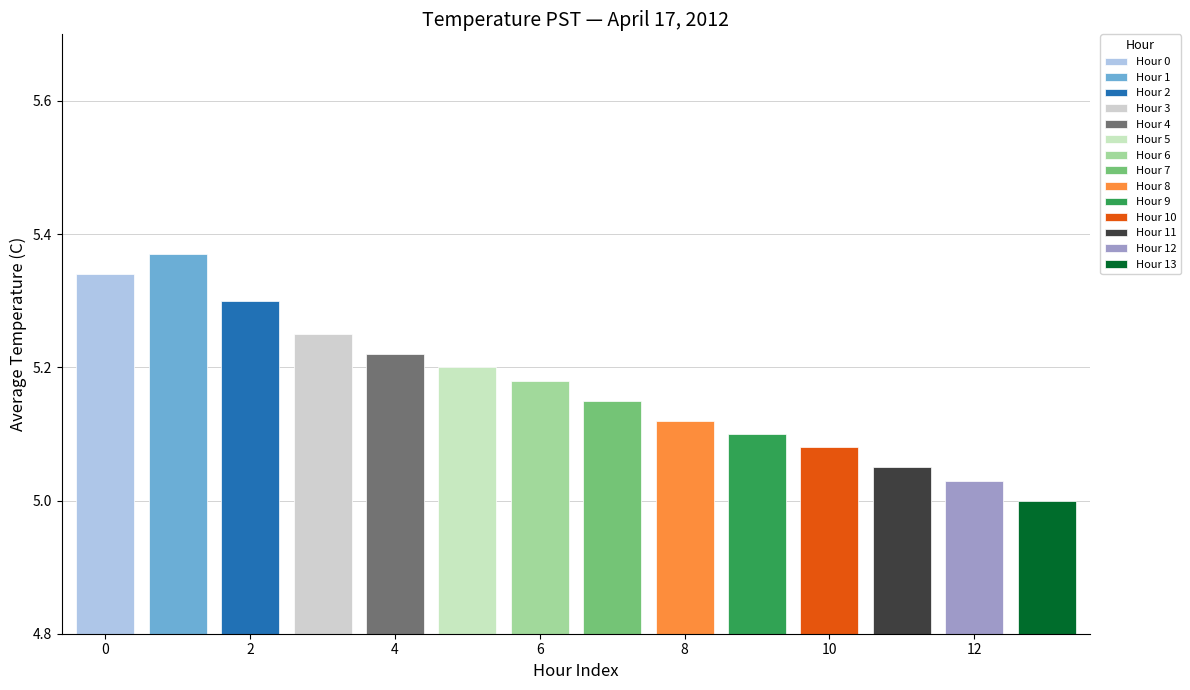

The value of Avg Value at 3 is 1.6. True or false?

False